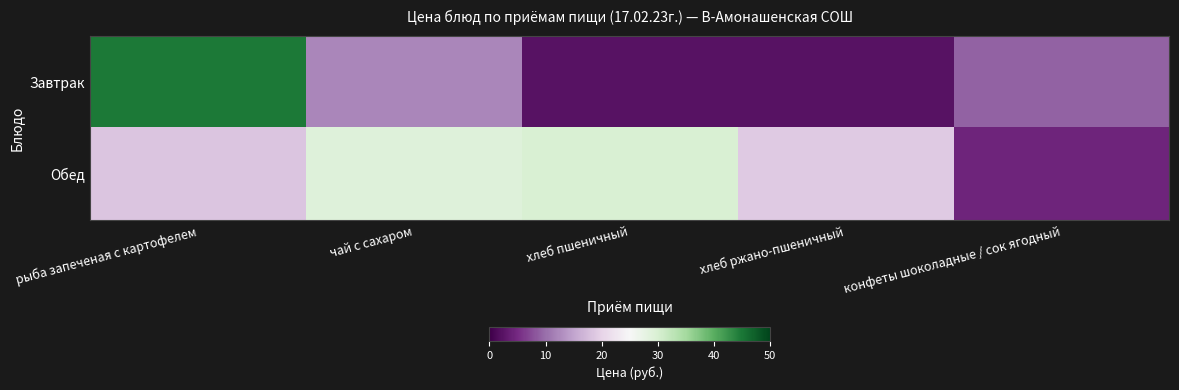

At how many categories does at least one series exceed 31?

1